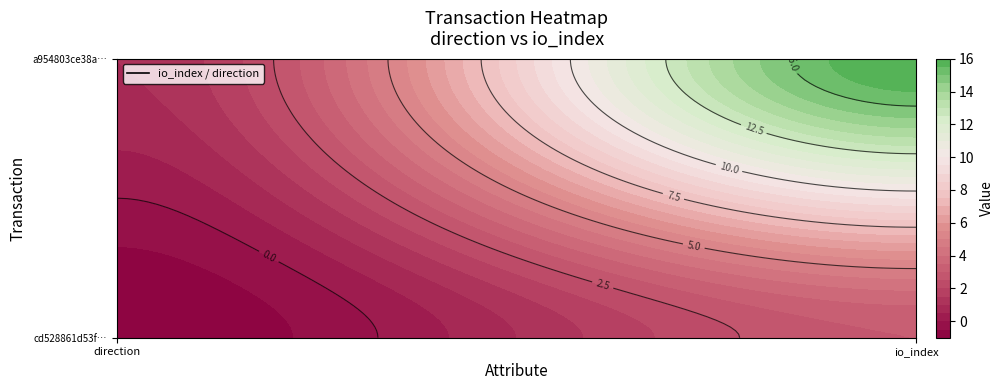

At which category is the sum across all series the highest?

1